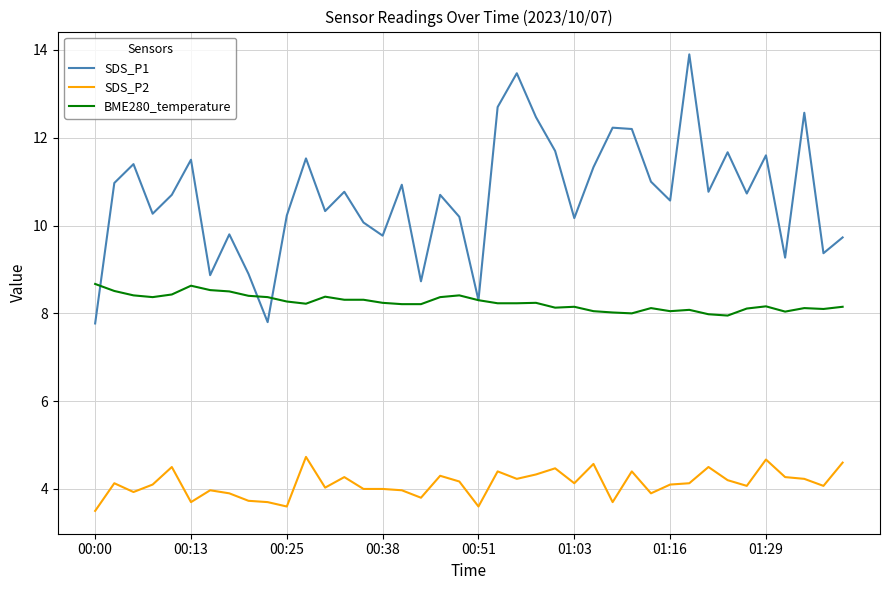

List the series in order of their peak value, highest first.

SDS_P1, BME280_temperature, SDS_P2